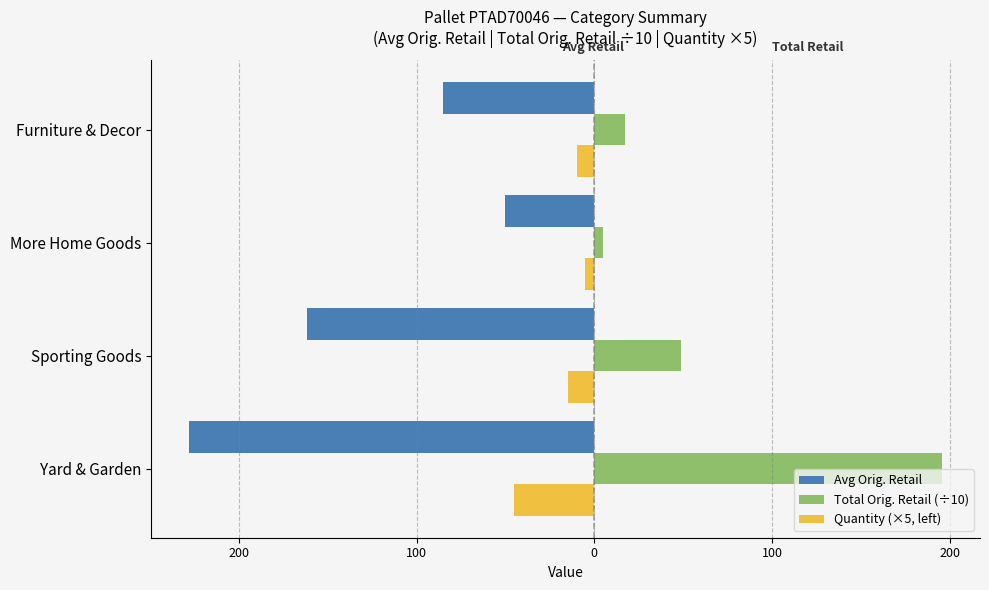

What are all the series names shown in the legend?

Avg Orig. Retail, Total Orig. Retail (÷10), Quantity (×5, left)